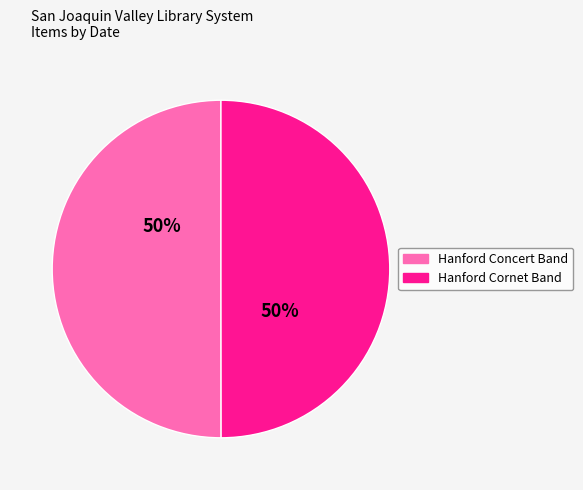

How many segments does this pie chart have?

2